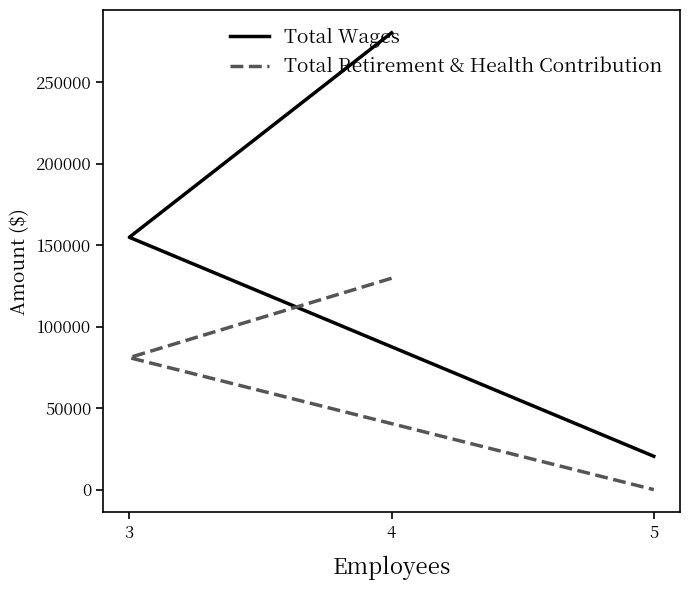

How many lines are shown in the chart?

2